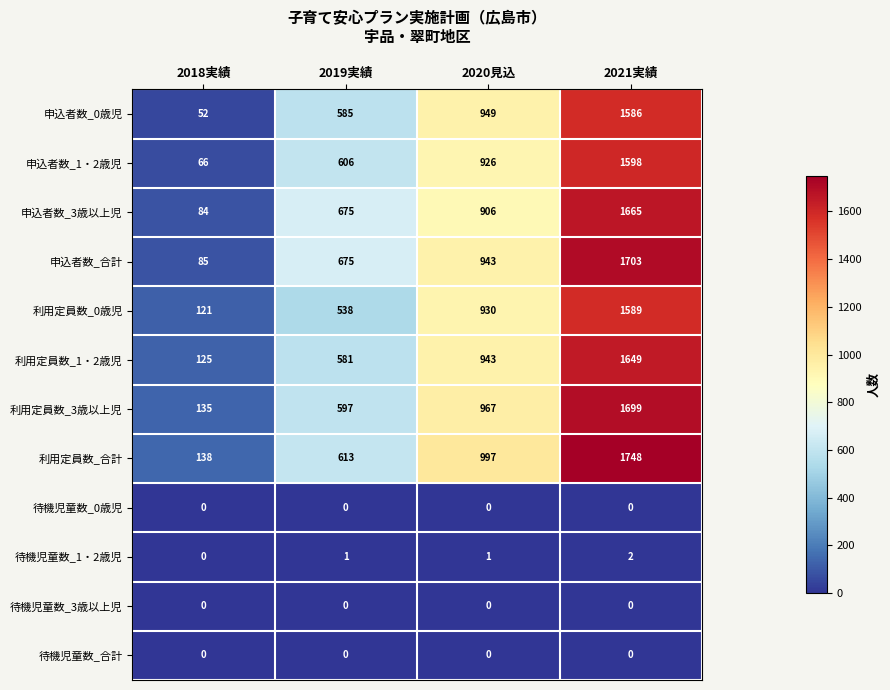

Which series has the largest total across all categories?

利用定員数_合計